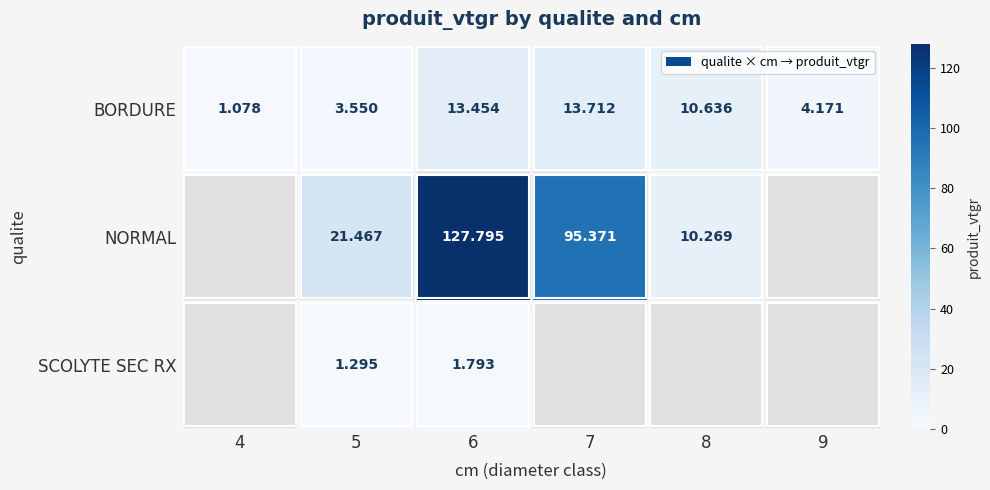

How many values in the BORDURE series exceed 10?

3